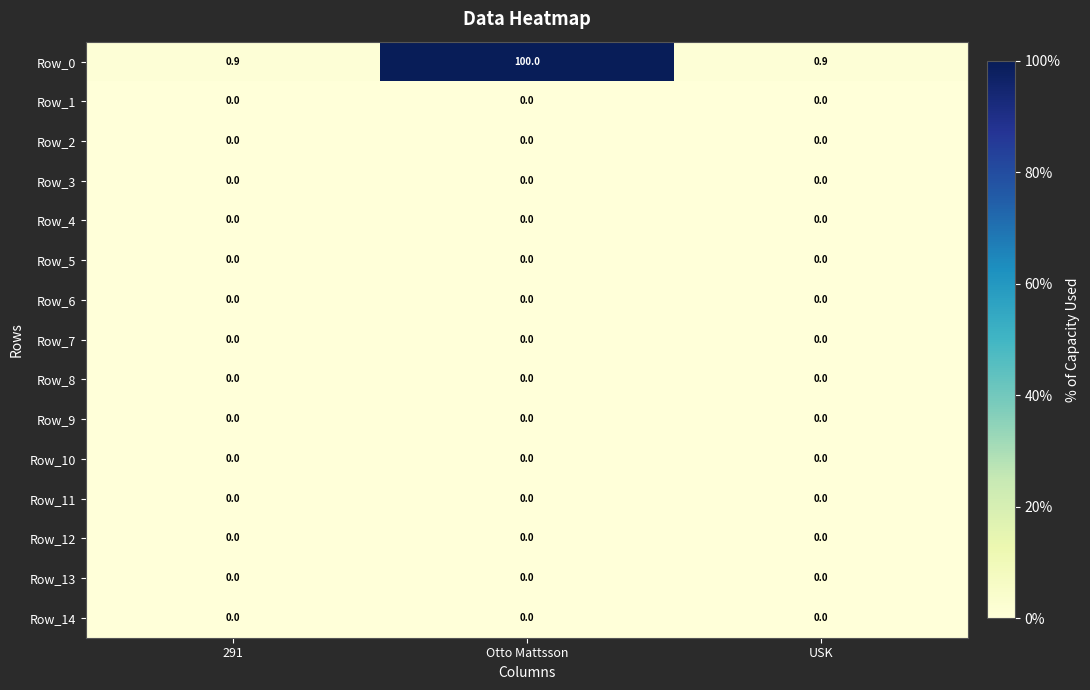

What is the difference between the highest and lowest values at USK?

0.9